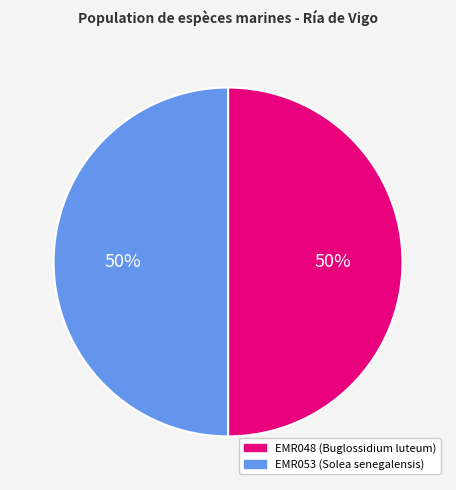

To the nearest percent, what percentage of the pie is EMR048?

50%